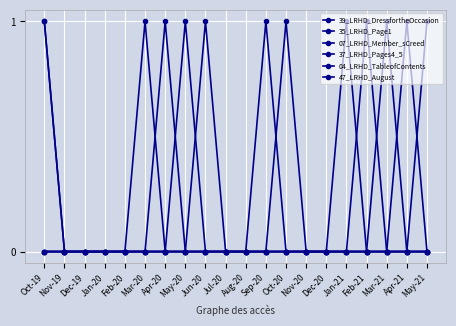

Is this an area chart (filled region under the line)?

No